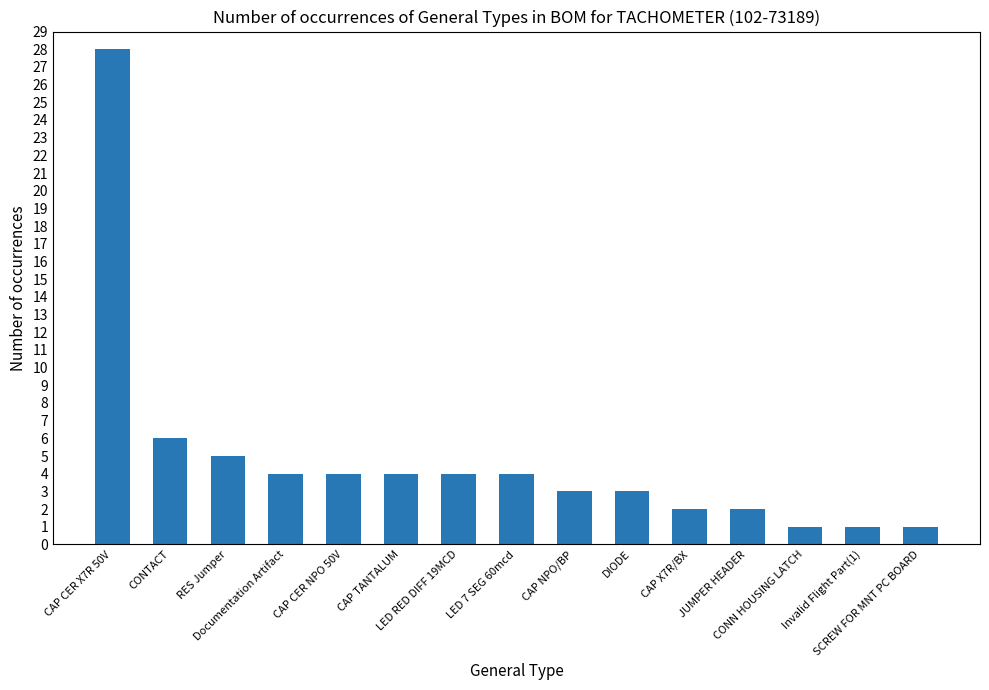

What is the difference between the maximum and minimum values?

27